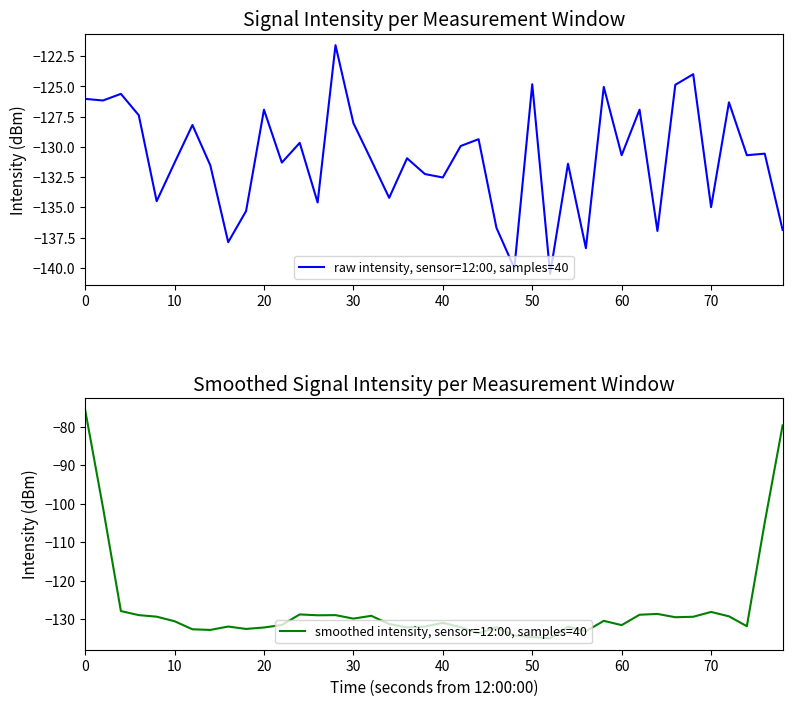

Reading left to right, list all the values displayed in this chart.

raw intensity, sensor=12:00, samples=40: -126.0	-126.2	-125.6	-127.4	-134.5	-131.3	-128.2	-131.5	-137.9	-135.3	-126.9	-131.3	-129.7	-134.6	-121.6	-128.0	-131.1	-134.2	-130.9	-132.2	-132.5	-129.9	-129.4	-136.7	-140.0	-124.8	-140.5	-131.4	-138.4	-125.0	-130.7	-126.9	-137.0	-124.9	-124.0	-135.0	-126.3	-130.7	-130.6	-136.9
smoothed intensity, sensor=12:00, samples=40: -75.6	-101.0	-127.9	-129.0	-129.4	-130.6	-132.7	-132.8	-132.0	-132.6	-132.2	-131.6	-128.8	-129.0	-129.0	-129.9	-129.2	-131.3	-132.2	-132.0	-131.0	-132.2	-133.7	-132.2	-134.3	-134.7	-135.0	-132.0	-133.2	-130.5	-131.6	-128.9	-128.7	-129.5	-129.4	-128.2	-129.3	-131.9	-104.9	-79.6